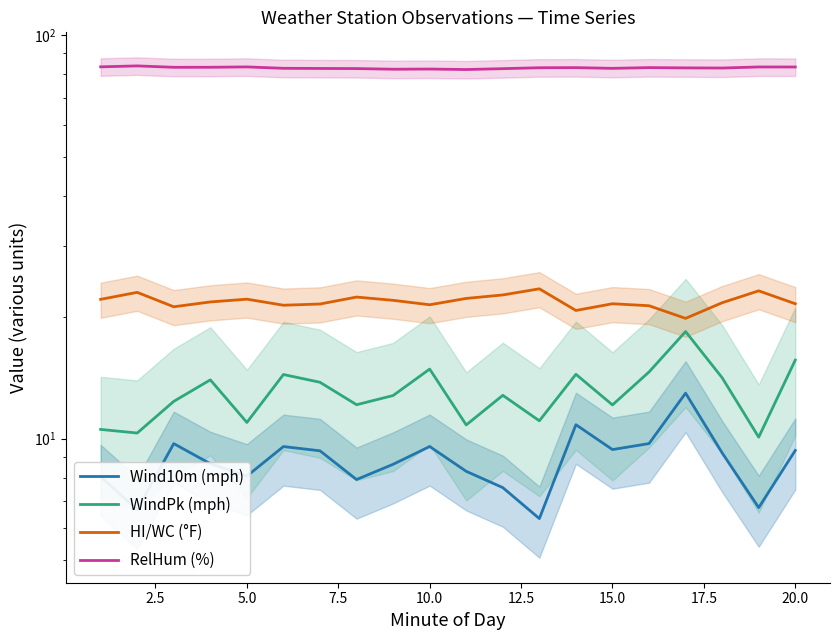

Between 15.0 and 10.0, which is larger?

10.0